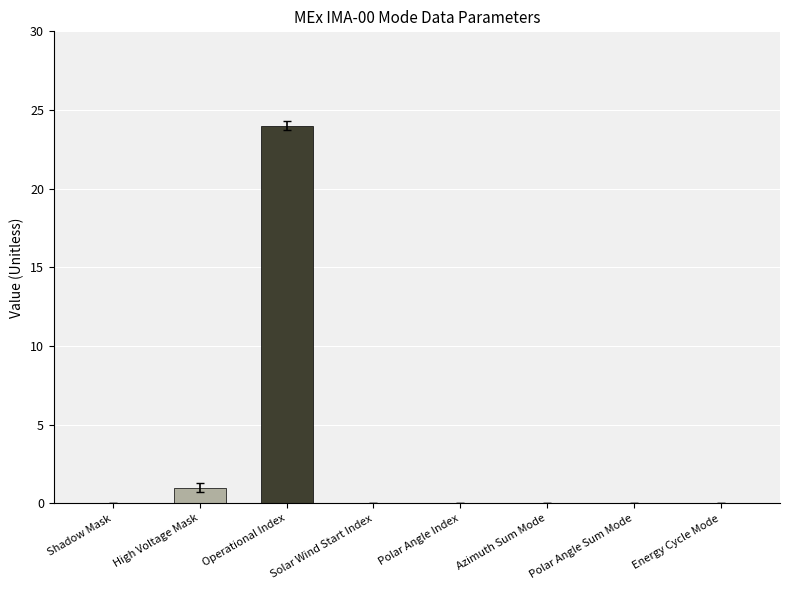

How many bars are there in each group?

2